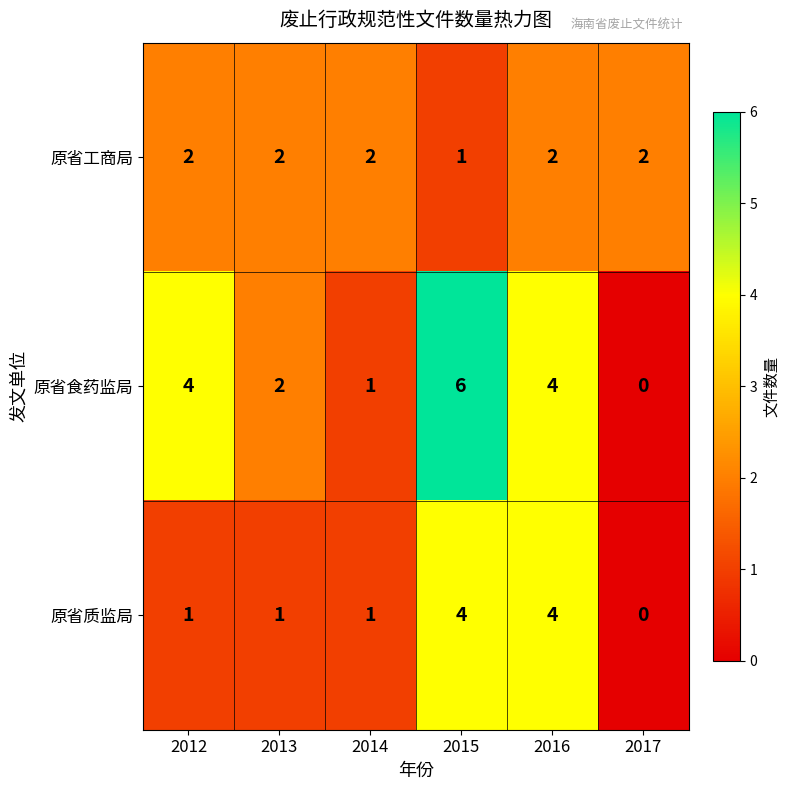

At which category is the sum across all series the highest?

2015